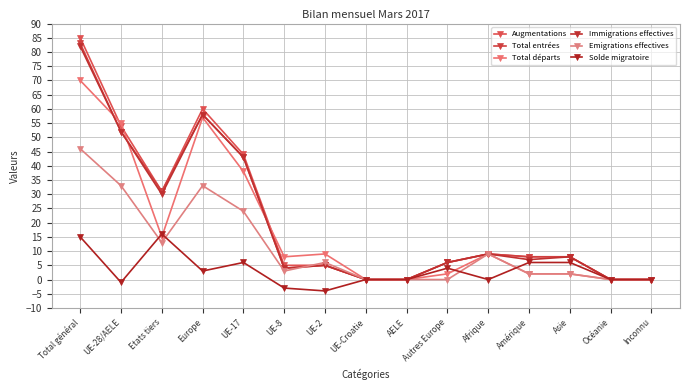

How many lines are shown in the chart?

6